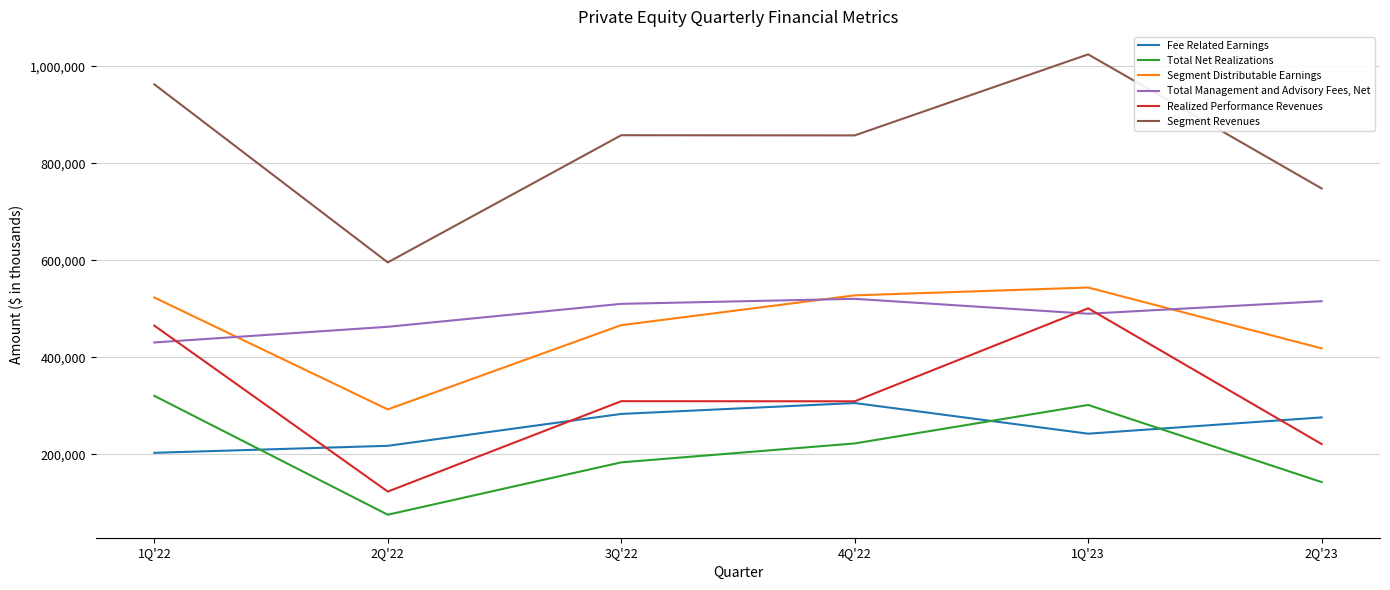

What are all the series names shown in the legend?

Fee Related Earnings, Total Net Realizations, Segment Distributable Earnings, Total Management and Advisory Fees, Net, Realized Performance Revenues, Segment Revenues